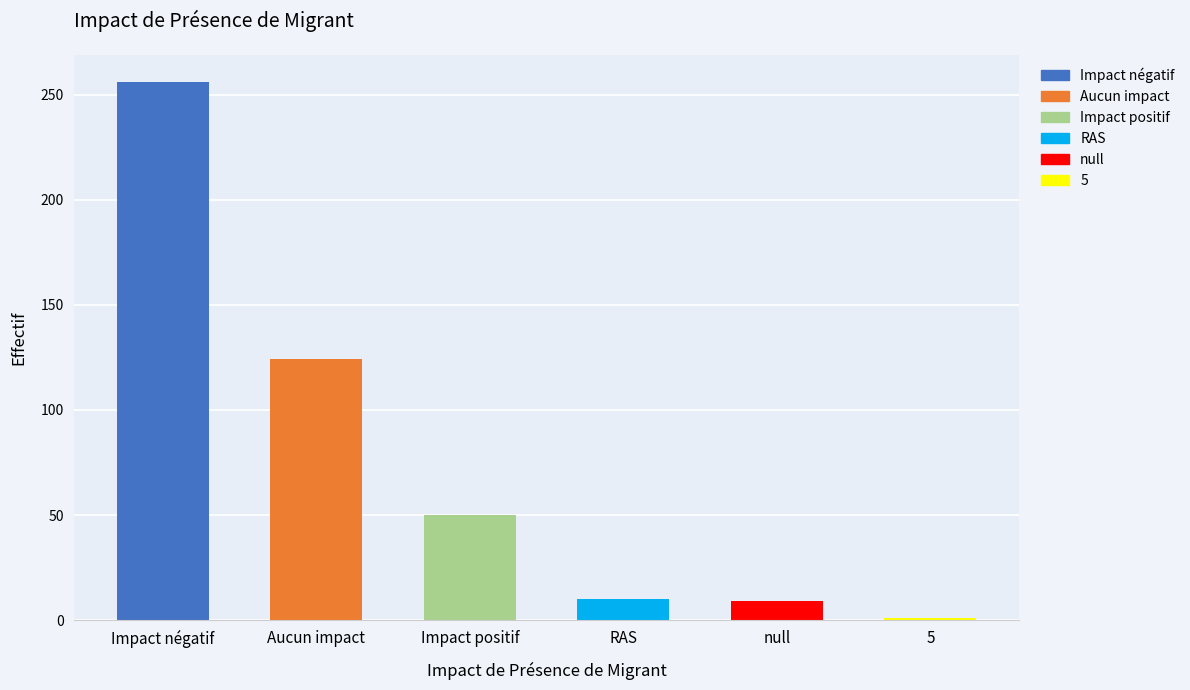

How many bars are there in total?

6